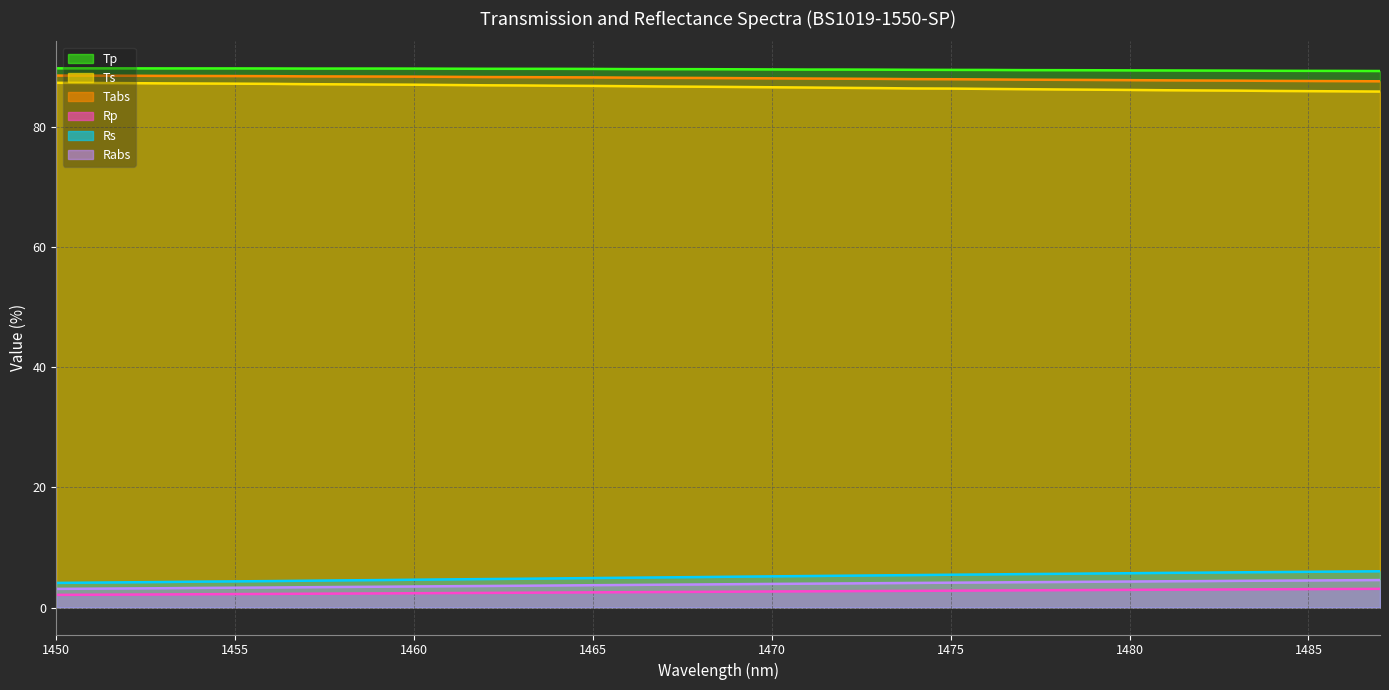

True or false: Tabs has more than 1 interior local peaks.

False